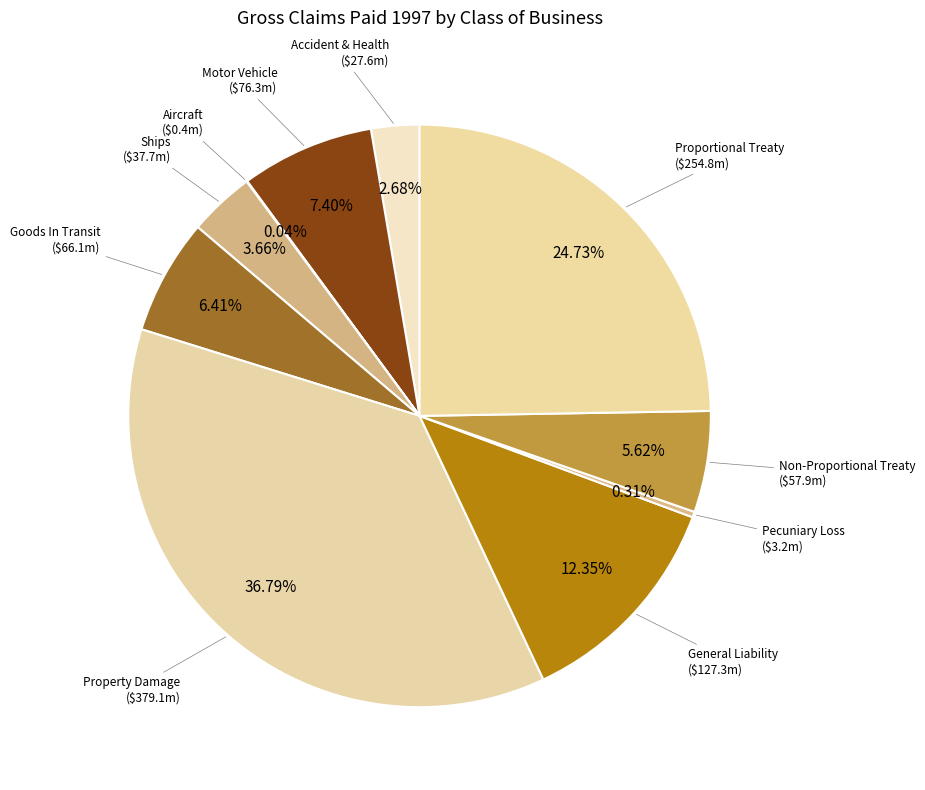

Is there a majority slice in this chart?

No